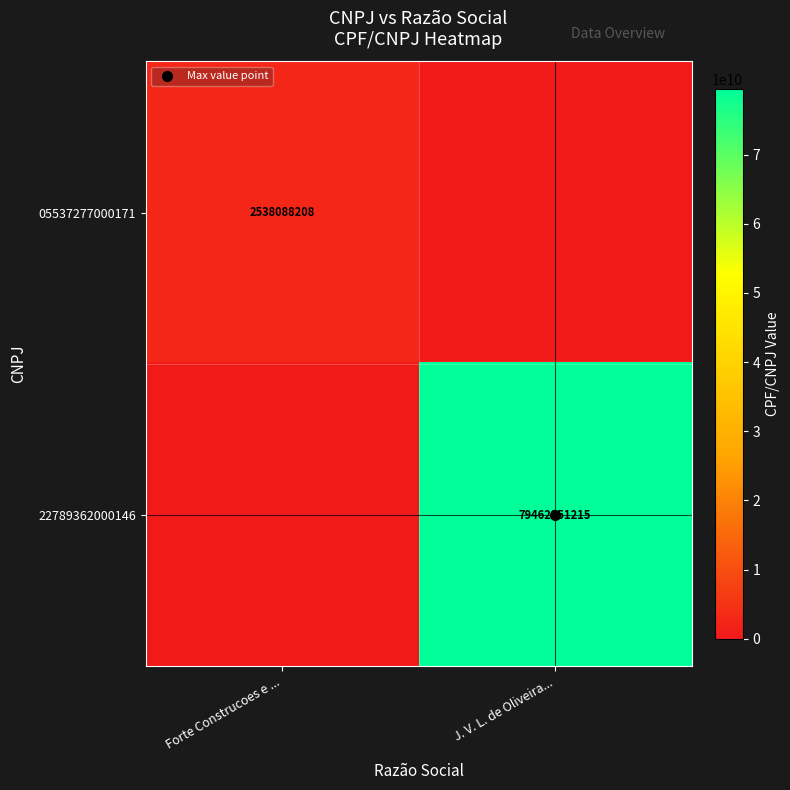

How many positive values does the 05537277000171 series have?

1